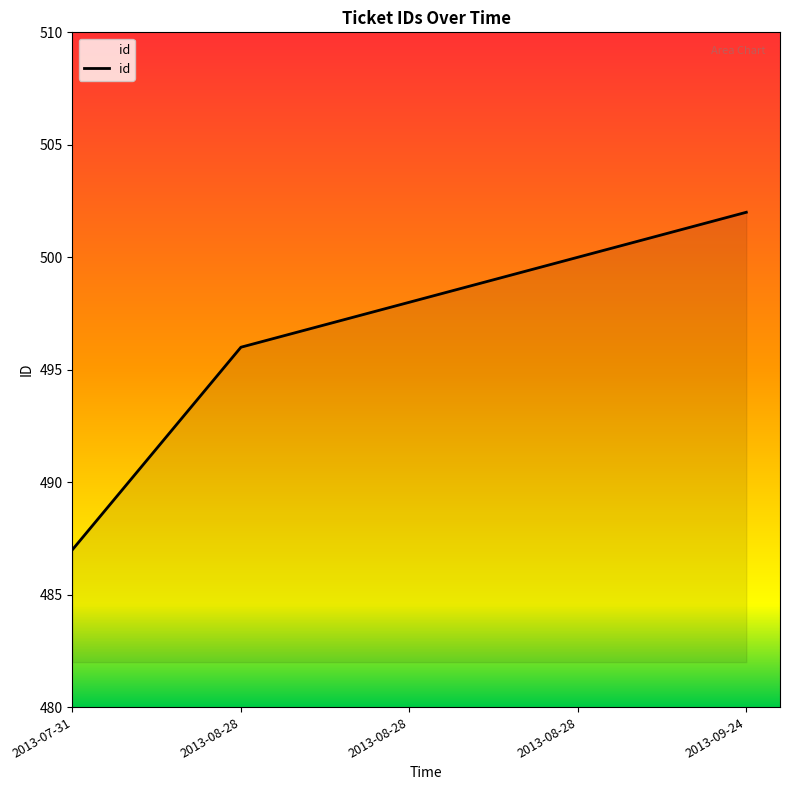

What is the smallest value displayed?

487